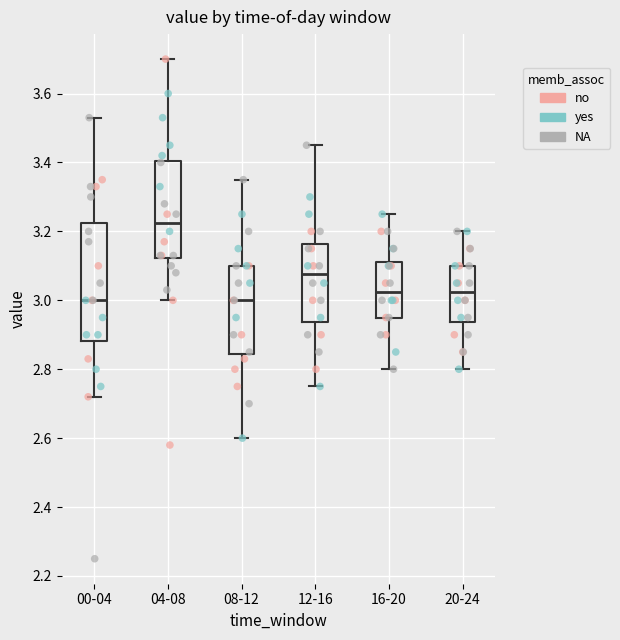

Reading left to right, transcribe this box plot: for each box, give where its median line is, the range the box spans, and where its two whiskers end, as read against the y-axis. The values are not printed on the chart, so give them approximately, as read against the axis.

00-04: median 3.00, box 2.88 to 3.22, whiskers 2.72 to 3.54
04-08: median 3.22, box 3.12 to 3.40, whiskers 3.00 to 3.70
08-12: median 3.00, box 2.84 to 3.10, whiskers 2.60 to 3.36
12-16: median 3.08, box 2.94 to 3.16, whiskers 2.76 to 3.46
16-20: median 3.02, box 2.96 to 3.12, whiskers 2.80 to 3.26
20-24: median 3.02, box 2.94 to 3.10, whiskers 2.80 to 3.20